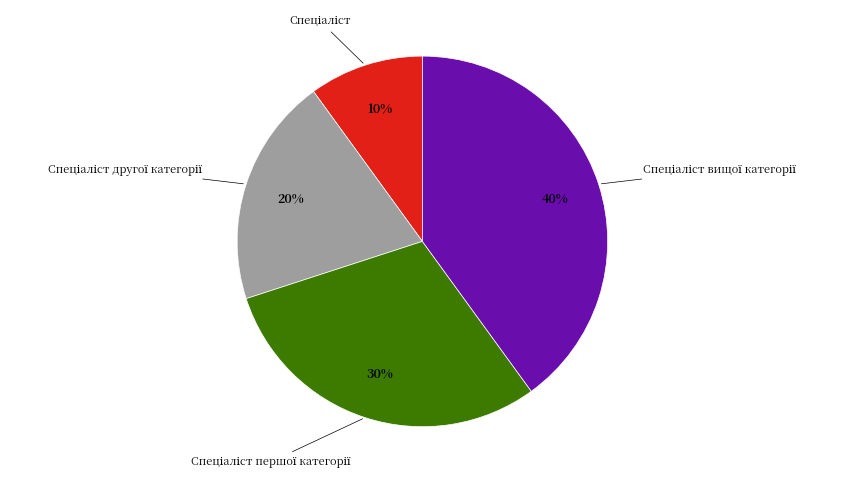

Is there a majority slice in this chart?

No